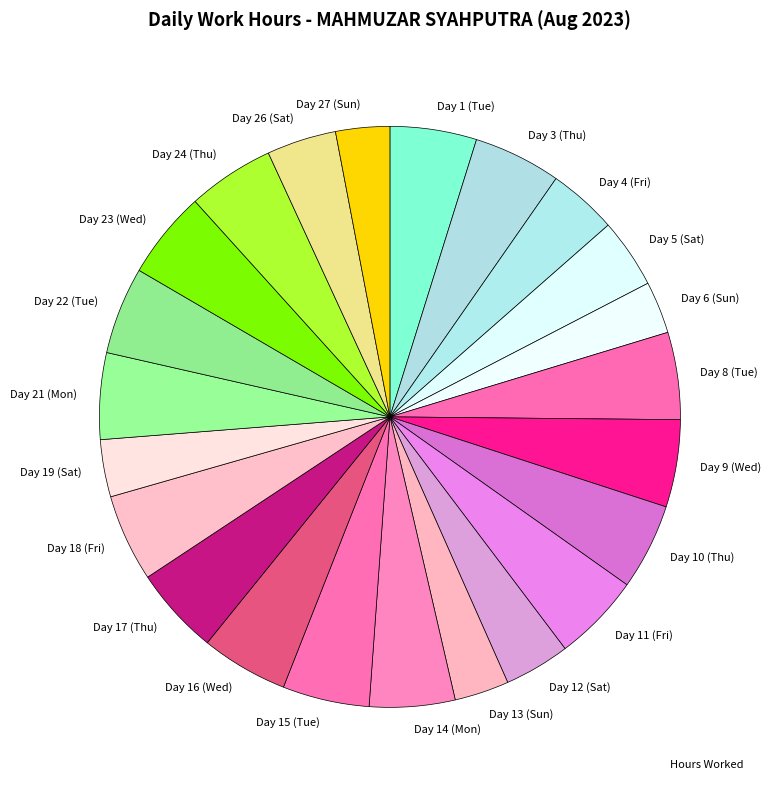

Is the sum of Day 14 (Mon) and Day 6 (Sun) greater than half?

No